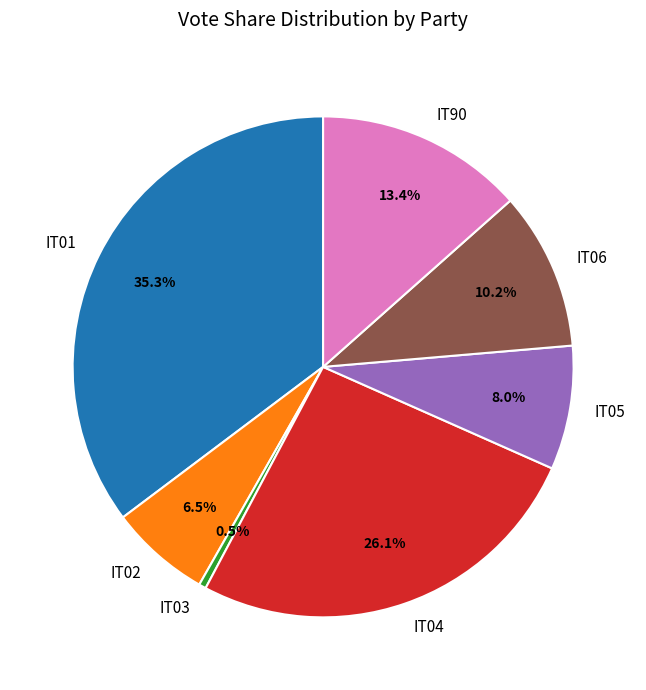

Count the number of slices in the pie.

7